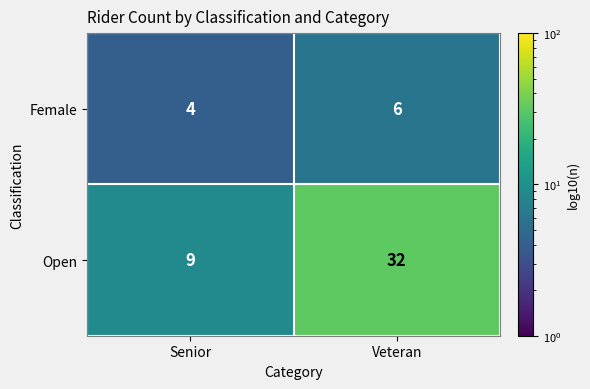

Between Senior and Veteran, which series saw the biggest shift?

Open